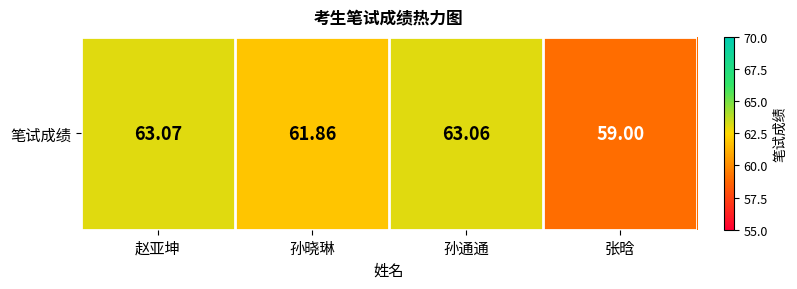

Reading right to left, list all the values displayed in this chart.

张晗=59.0	孙通通=63.1	孙晓琳=61.9	赵亚坤=63.1